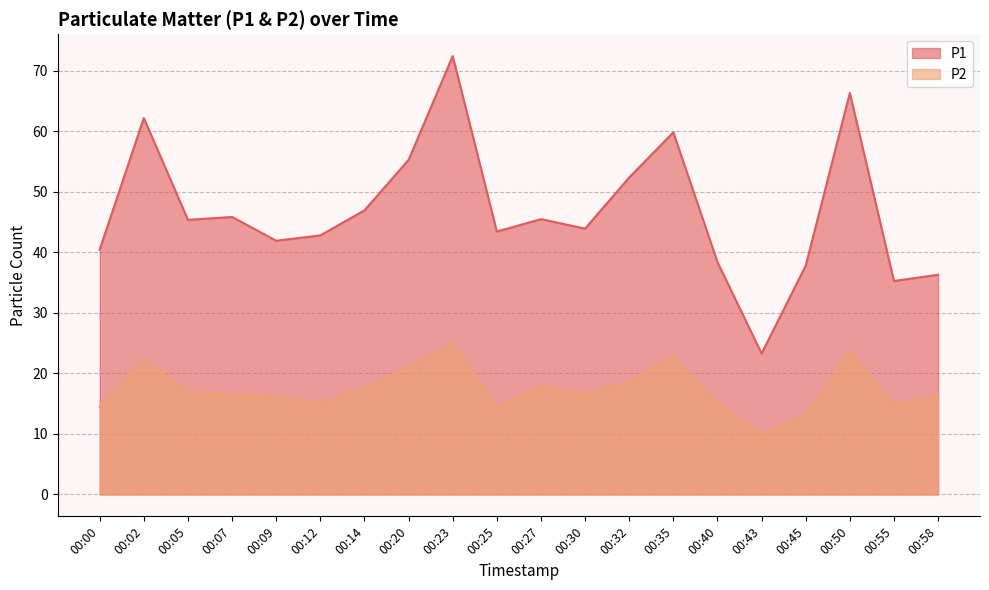

Reading left to right, extract all data points from this chart.

P1: 00:00=40.5	00:02=62.2	00:05=45.4	00:07=45.8	00:09=41.9	00:12=42.8	00:14=46.9	00:20=55.2	00:23=72.4	00:25=43.4	00:27=45.5	00:30=43.9	00:32=52.4	00:35=59.8	00:40=38.4	00:43=23.3	00:45=37.8	00:50=66.3	00:55=35.2	00:58=36.3
P2: 00:00=14.5	00:02=22.4	00:05=16.8	00:07=16.6	00:09=16.2	00:12=15.1	00:14=17.6	00:20=20.9	00:23=25.0	00:25=14.4	00:27=17.9	00:30=16.4	00:32=18.7	00:35=22.7	00:40=15.0	00:43=10.0	00:45=13.1	00:50=23.6	00:55=14.8	00:58=16.4